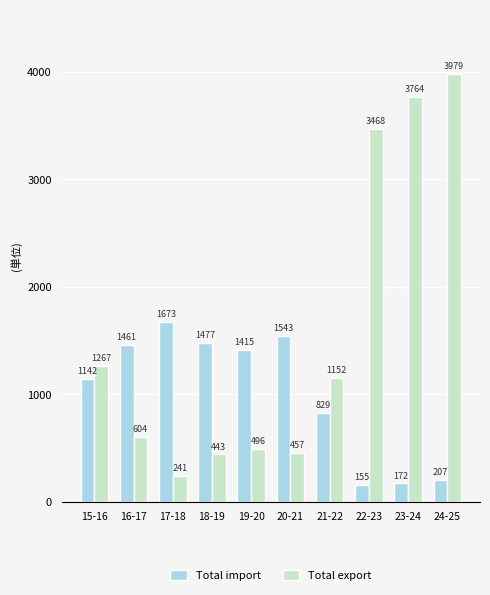

What is the sum of all Total export values?

15870.2